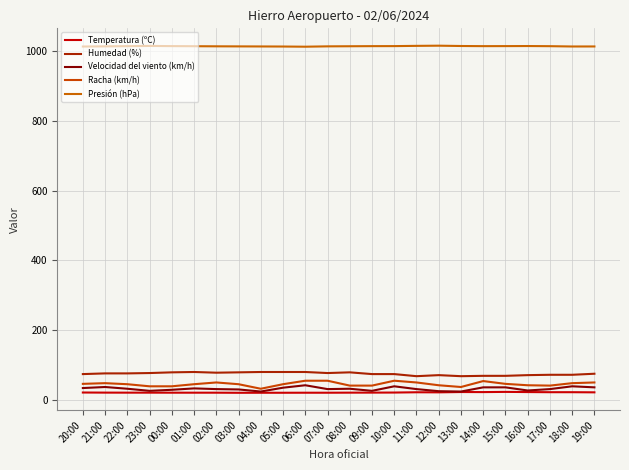

What is the smallest value displayed?

20.4